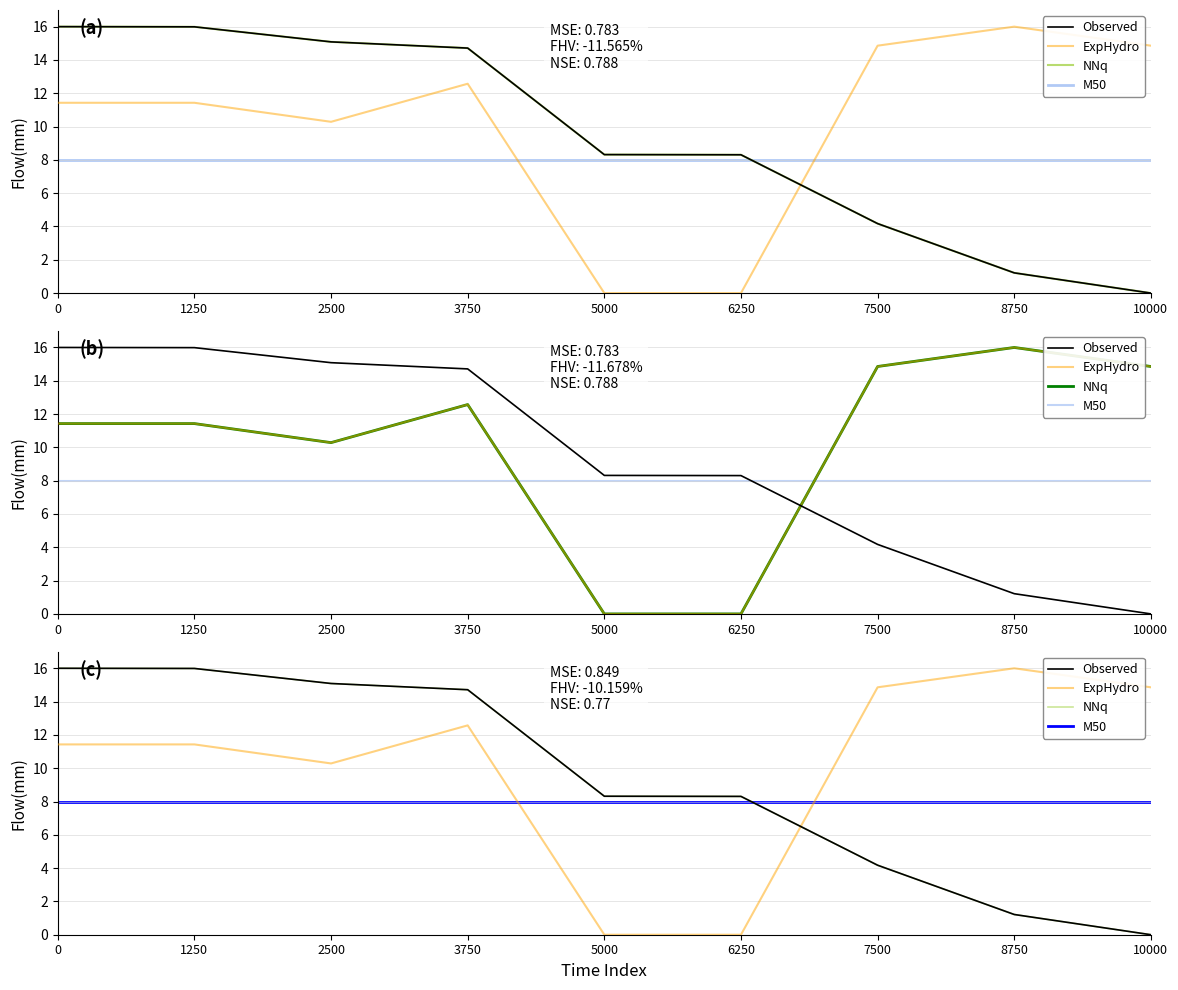

How many lines are shown in the chart?

4